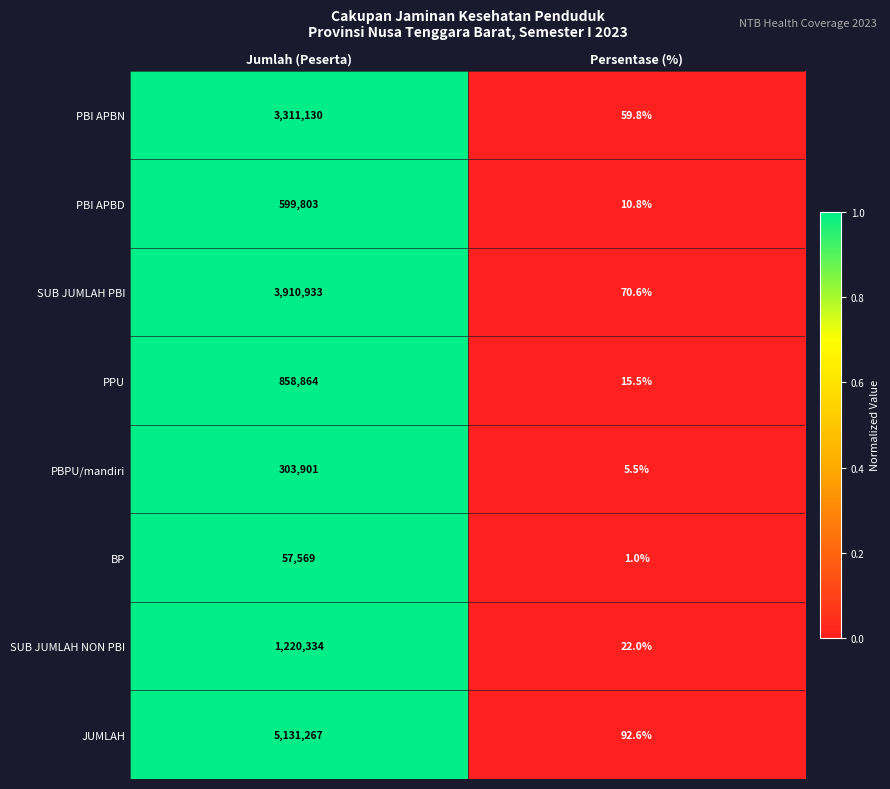

Rank the series at Persentase (%) from highest to lowest value.

JUMLAH, SUB JUMLAH PBI, PBI APBN, SUB JUMLAH NON PBI, PPU, PBI APBD, PBPU/mandiri, BP